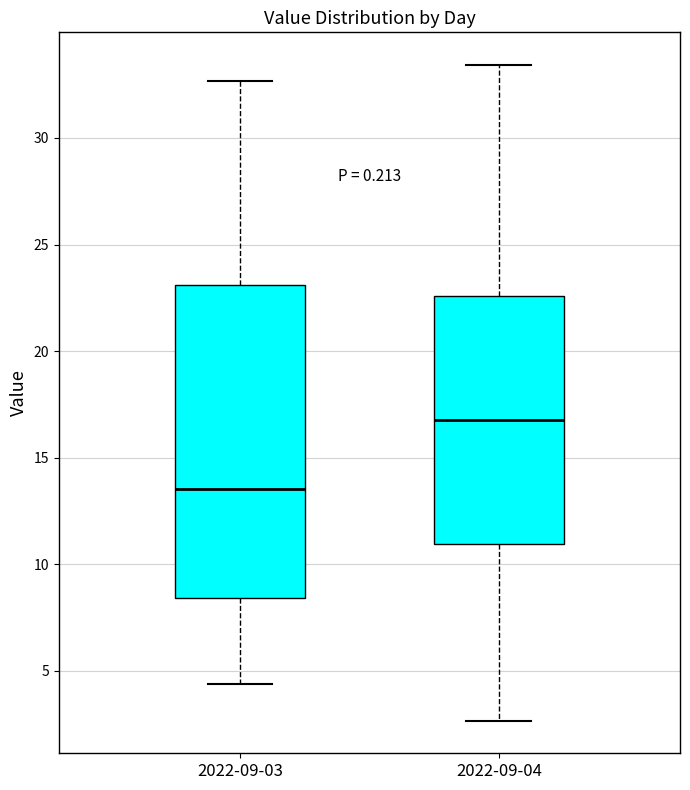

Reading left to right, read every box against the y-axis: the position of its median line, the range the box covers, and the ends of its whiskers. The values are not printed on the chart, so give them approximately, as read against the axis.

2022-09-03: median 13.5, box 8.5 to 23.0, whiskers 4.5 to 32.5
2022-09-04: median 17.0, box 11.0 to 22.5, whiskers 2.5 to 33.5